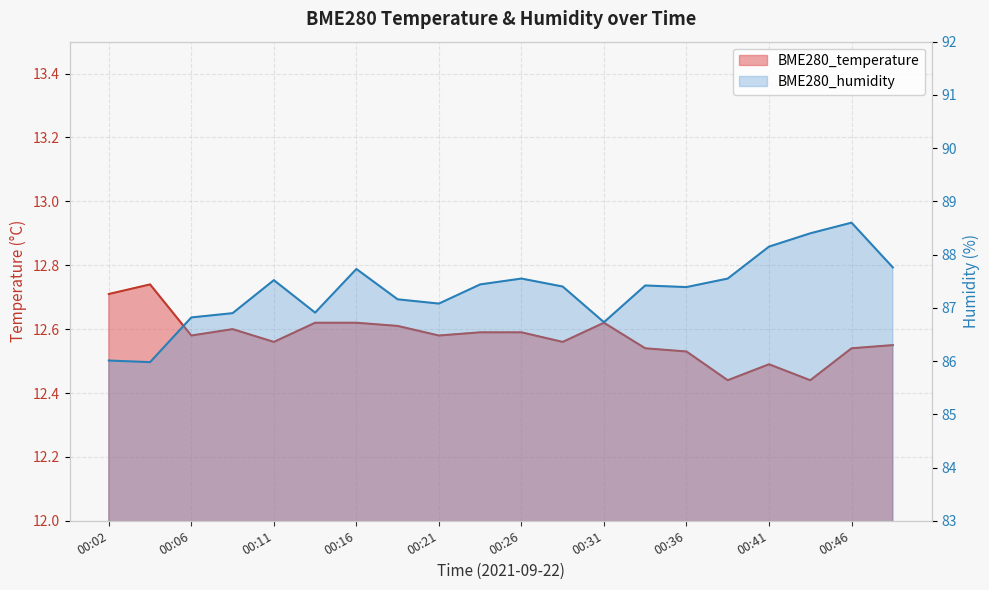

The BME280_temperature series shows 12.5 at 00:36. True or false?

True